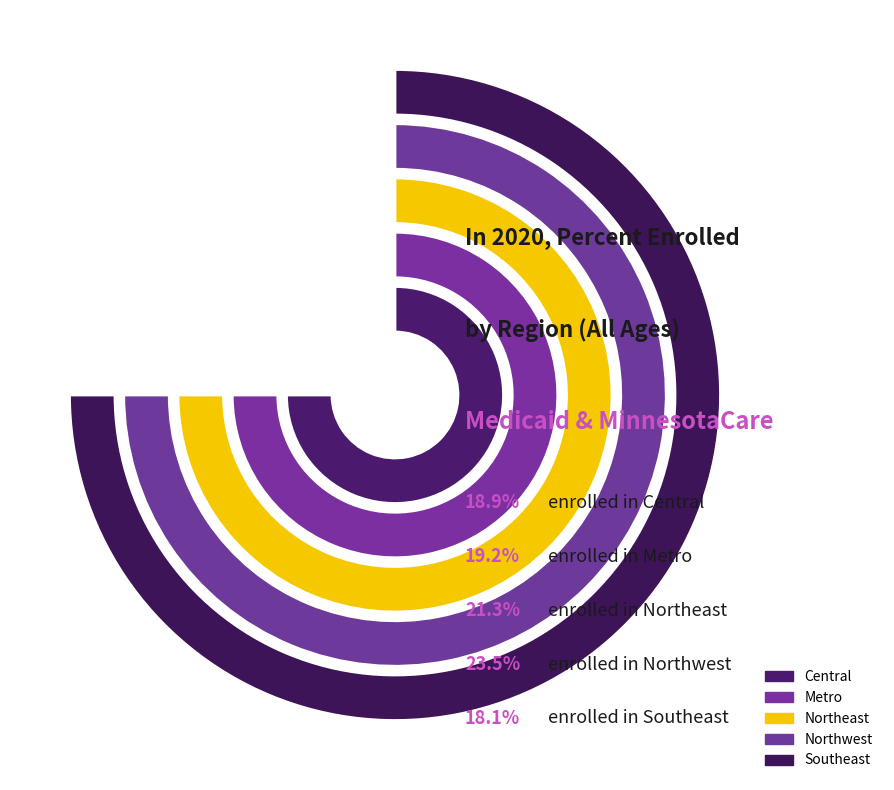

To the nearest percent, what is the average slice percentage?

20%